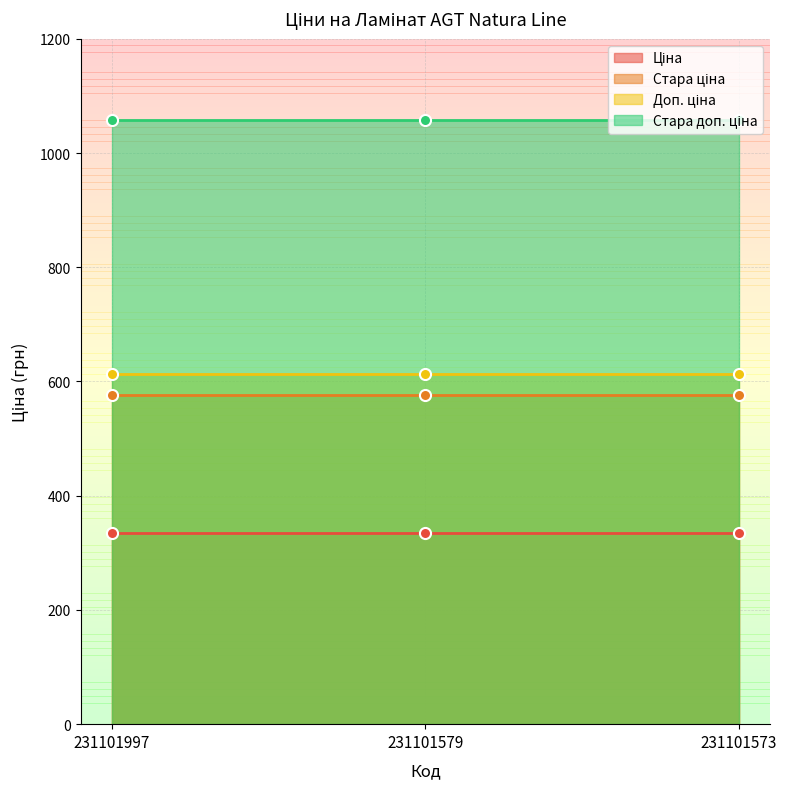

How many categories are shown in the chart?

3